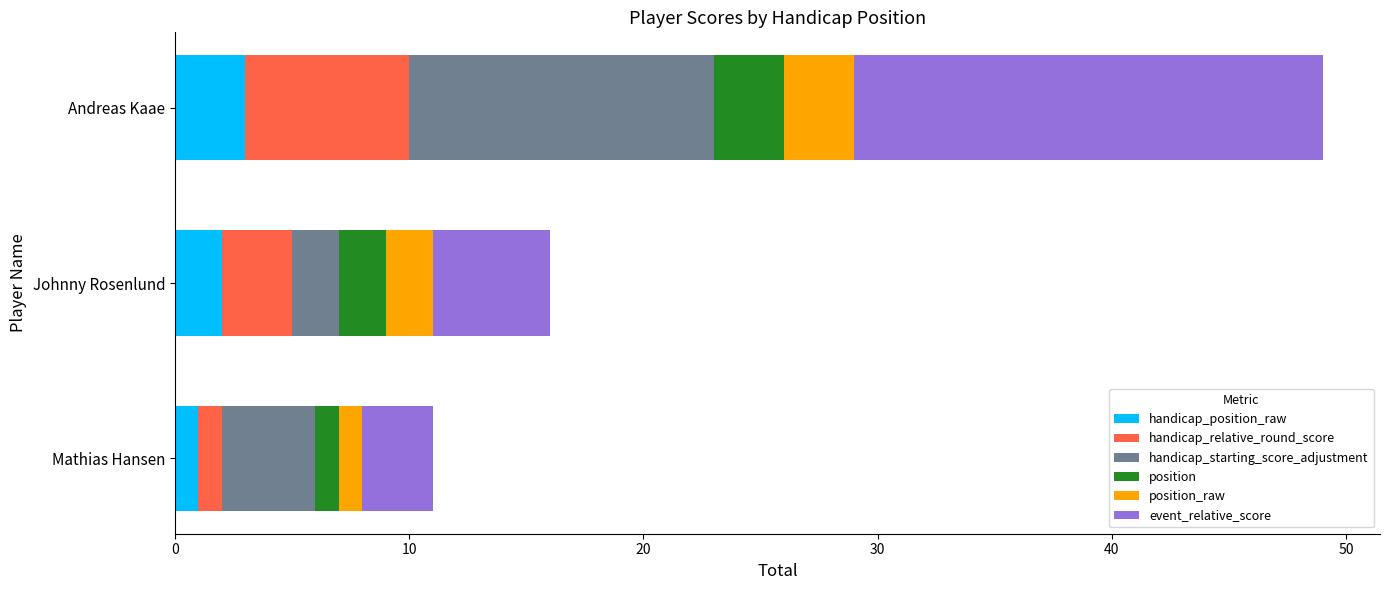

What is the total value across all series at Andreas Kaae?

49